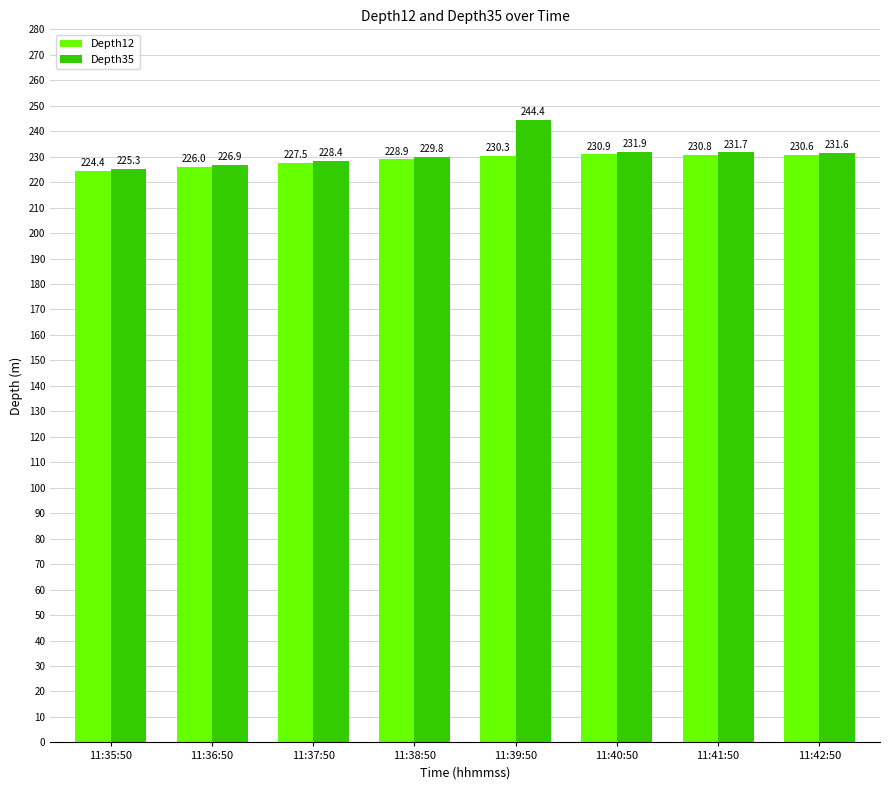

Between 11:38:50 and 11:42:50, which series saw the biggest shift?

Depth35